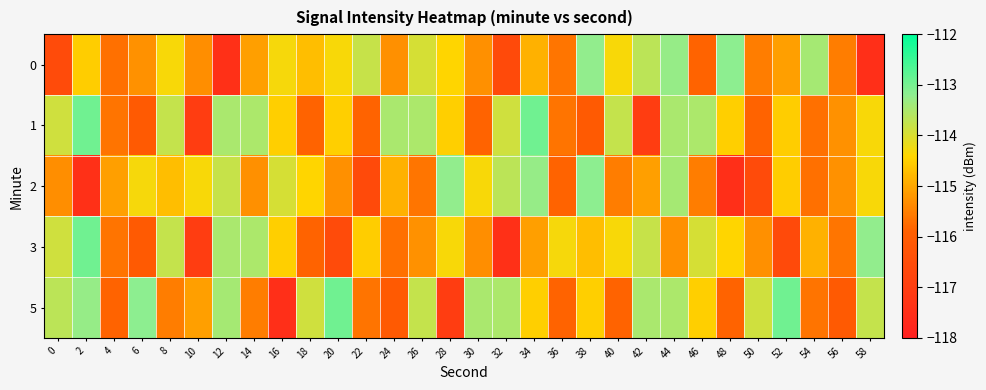

Which series changed the most between 20 and 58?

3